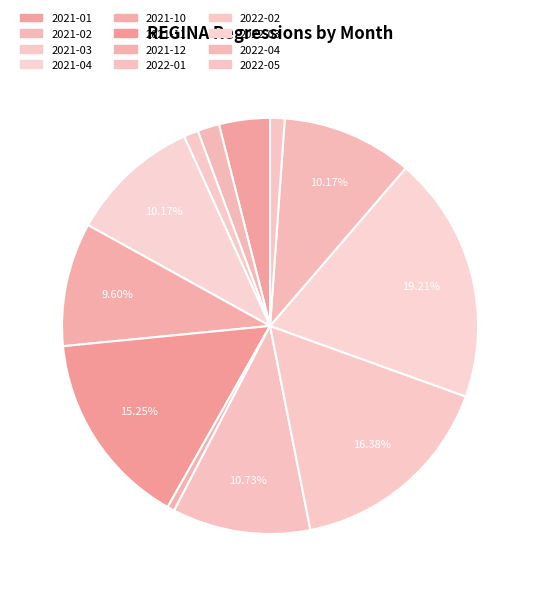

Is it true that 2021-01 is 1% of the pie?

False